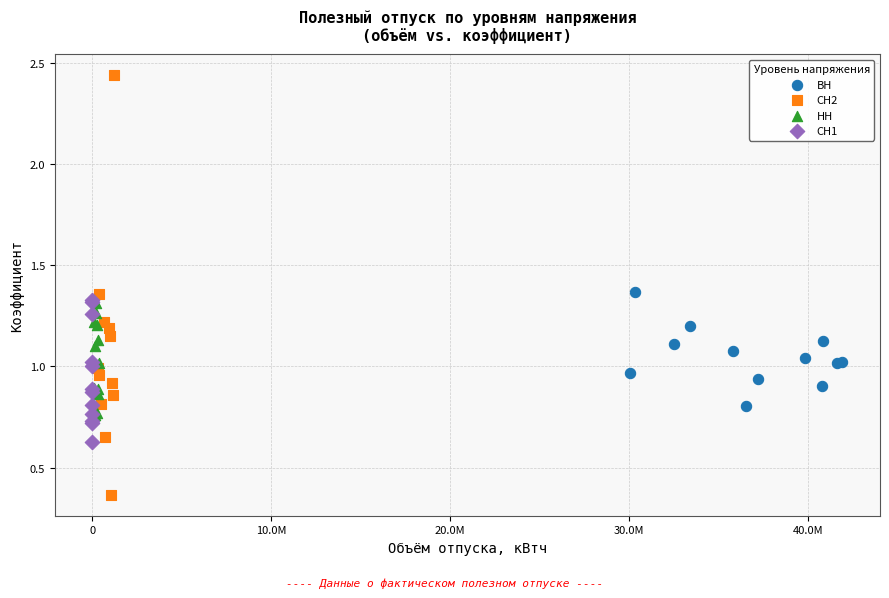

Which series reaches the minimum Y coordinate?

СН2